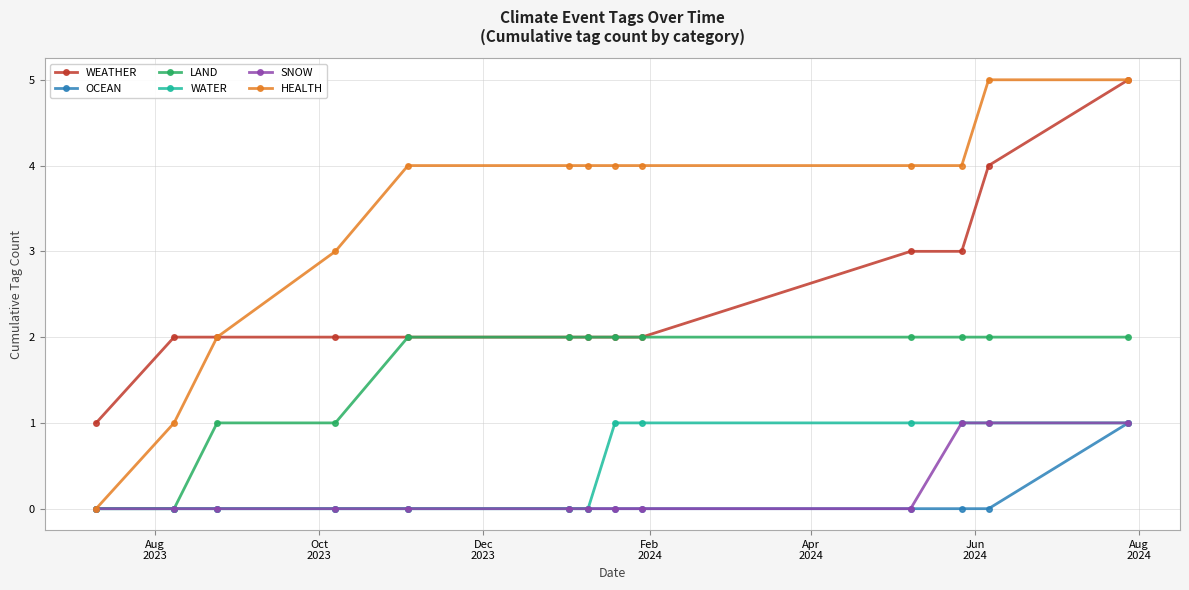

Which series has the largest total across all categories?

HEALTH